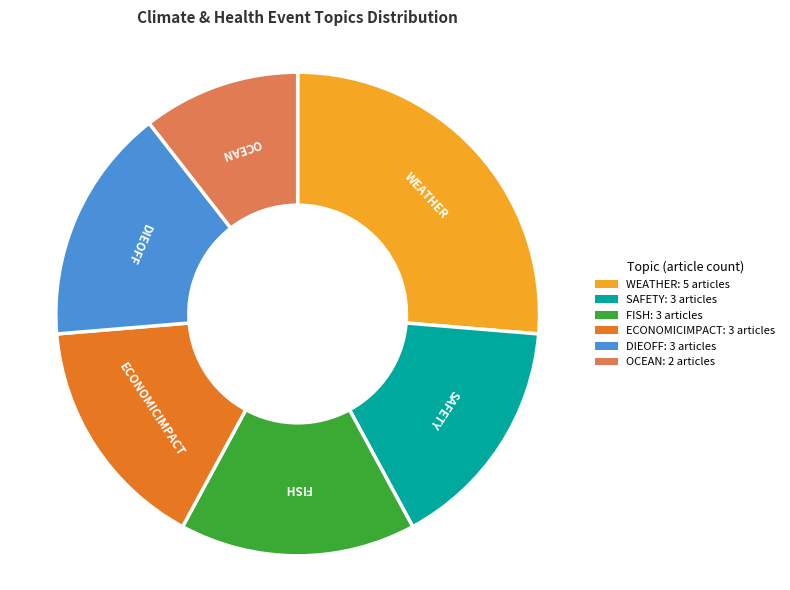

The WEATHER slice represents 14% of the pie. True or false?

False